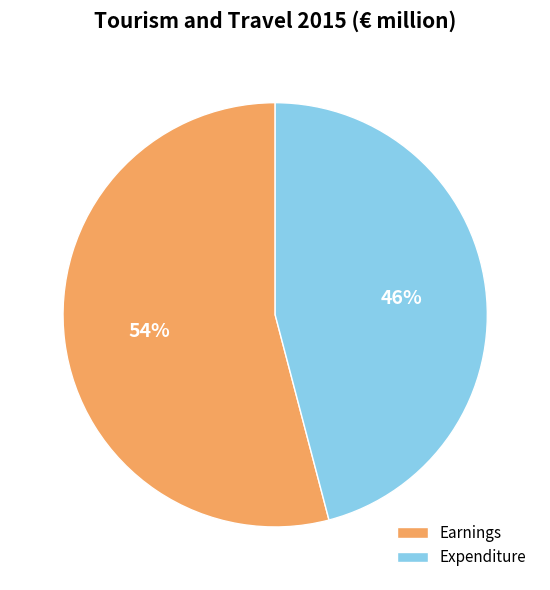

True or false: Earnings accounts for 62% of the total.

False